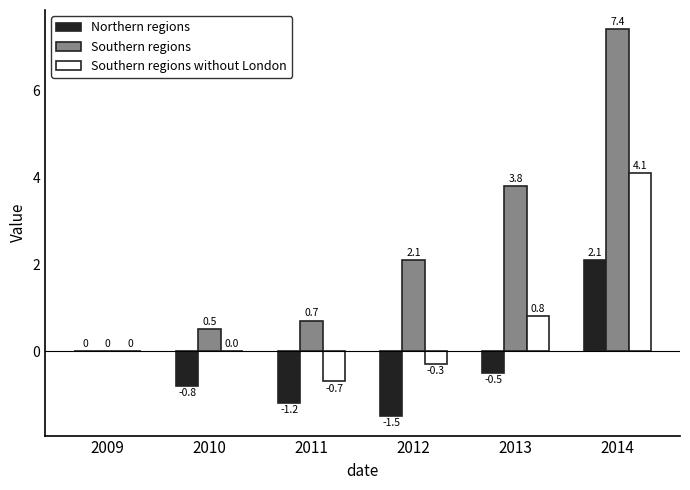

Where is Southern regions nearest to the value 3?

2013